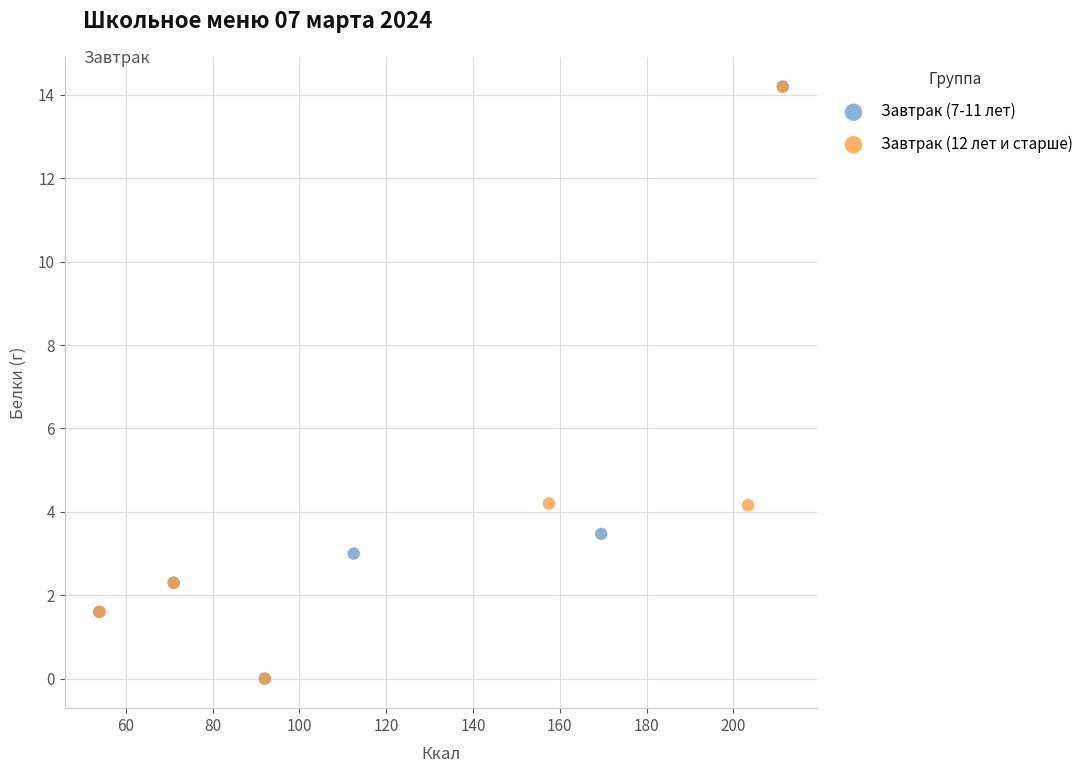

What are all the series names shown in the legend?

Завтрак (7-11 лет), Завтрак (12 лет и старше)